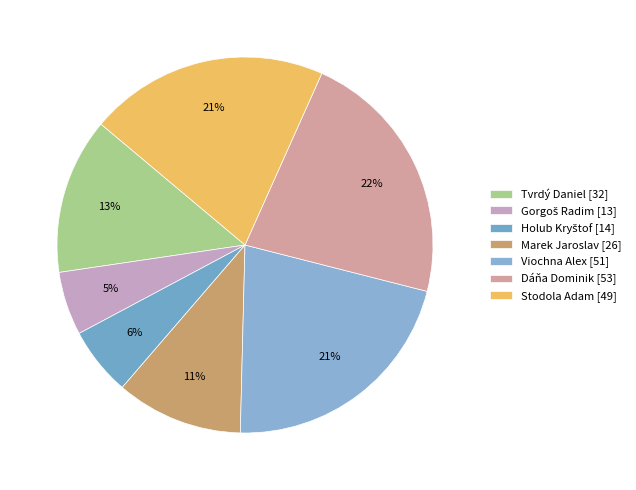

Approximately how many times larger is the value at Viochna Alex compared to Marek Jaroslav?

2.0